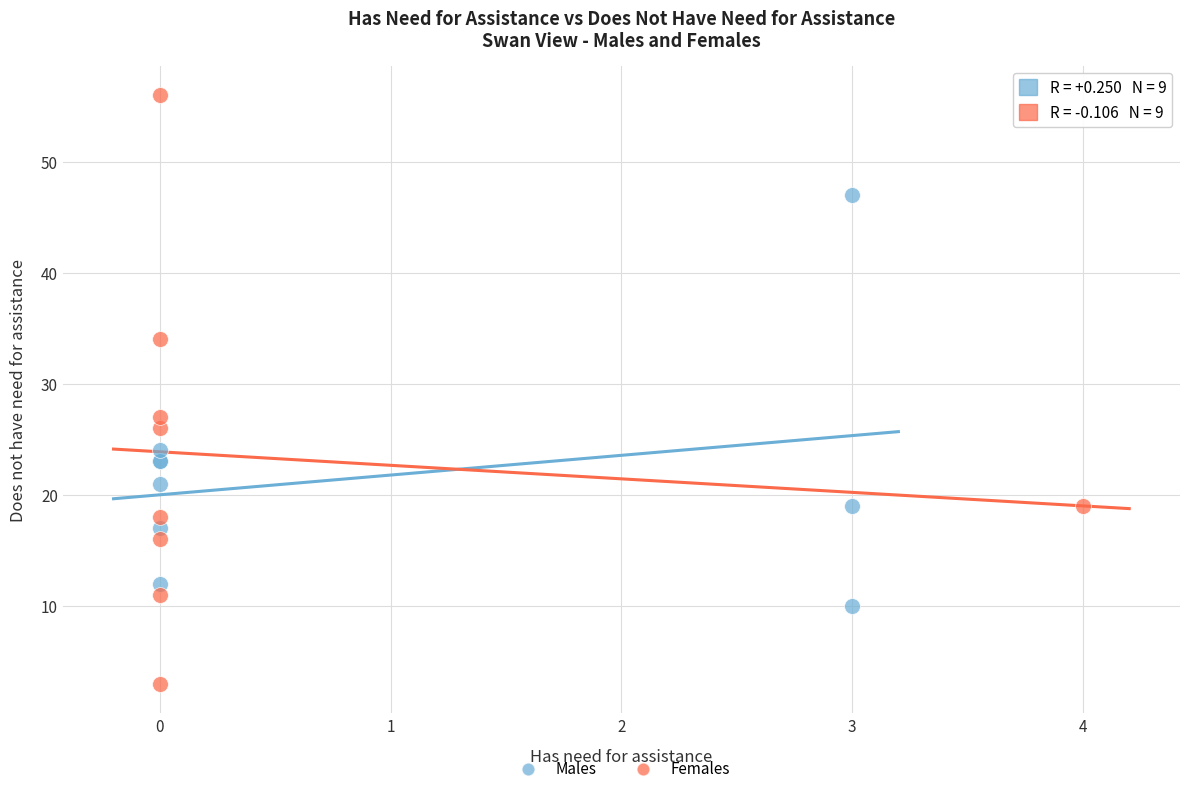

Which series contains the lowest Y value?

Females